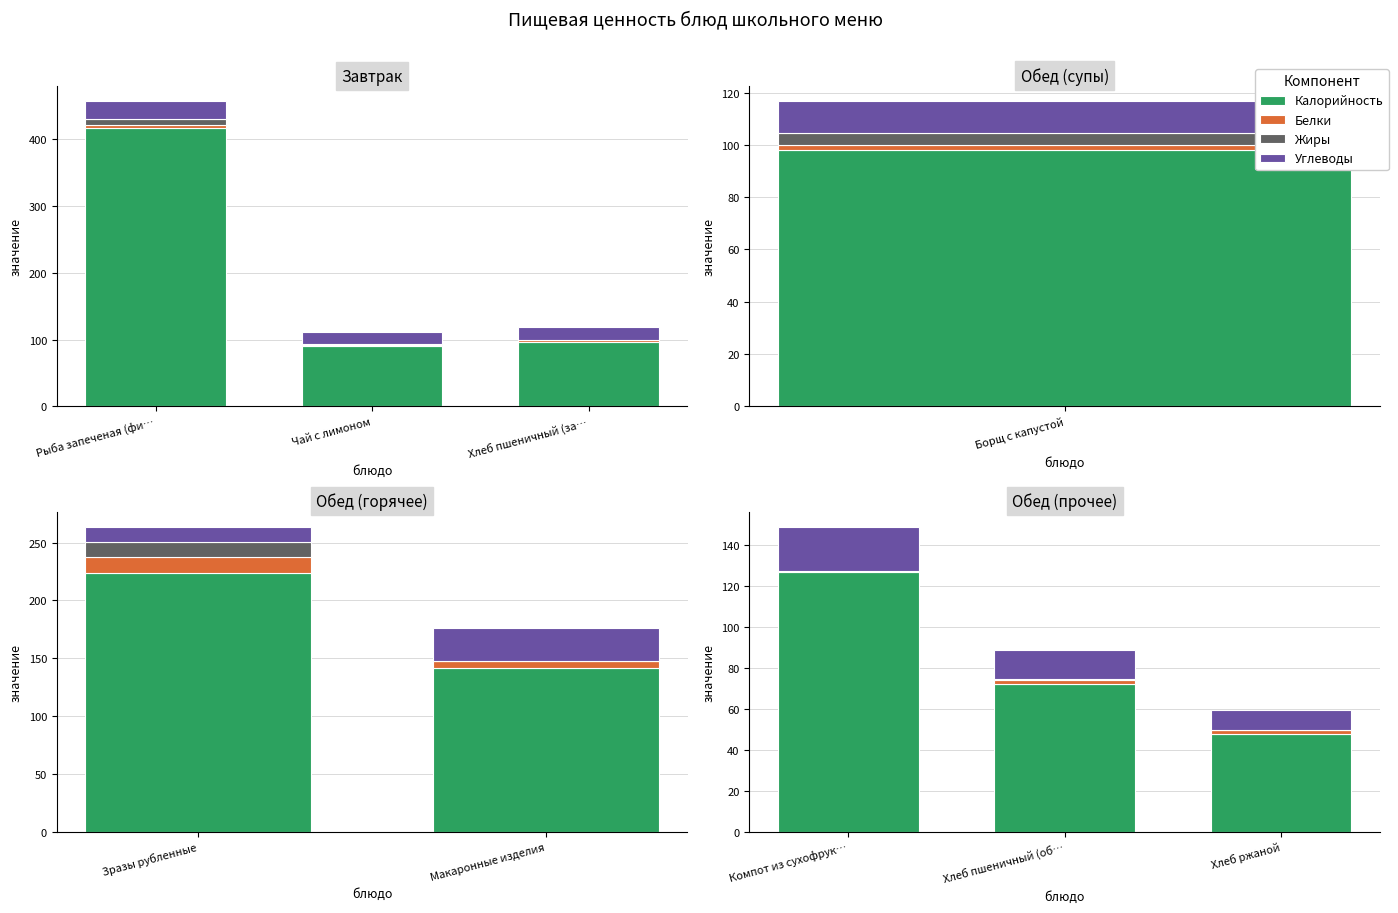

What is the label of the 2nd bar from the left?

Хлеб пшеничный (об…